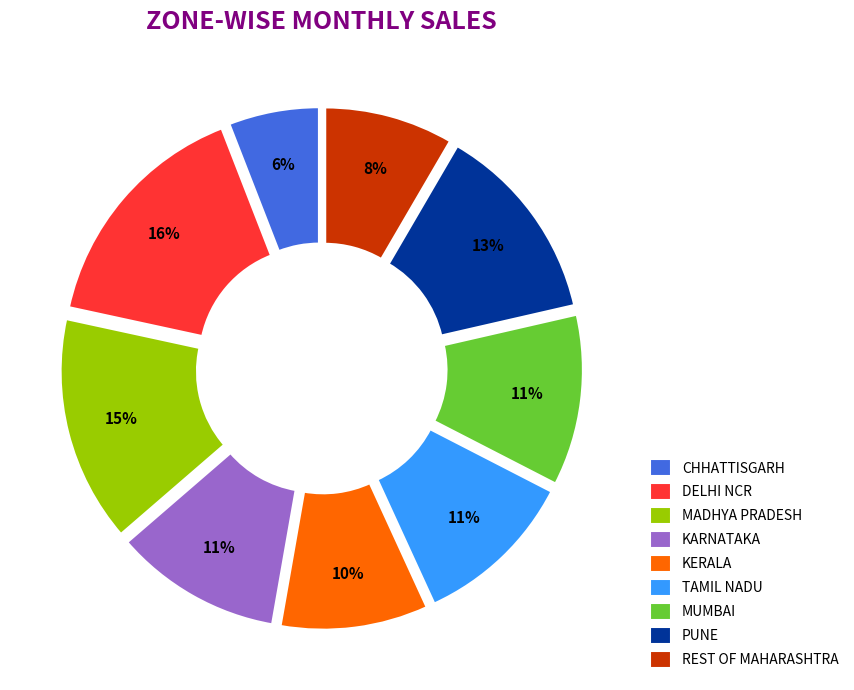

Which slice is the largest?

DELHI NCR